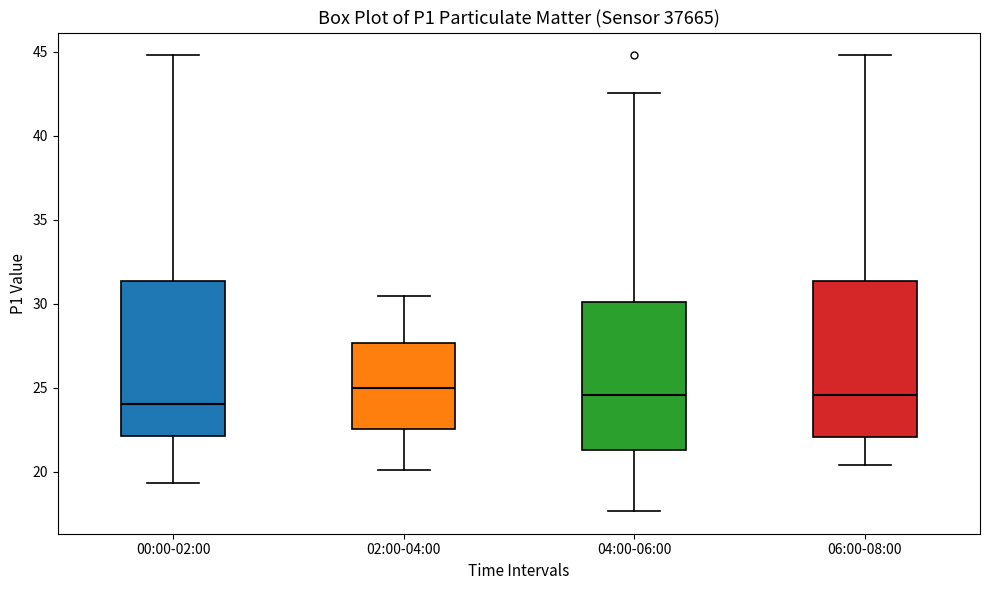

Reading left to right, transcribe this box plot: for each box, give where its median line is, the range the box spans, and where its two whiskers end, as read against the y-axis. The values are not printed on the chart, so give them approximately, as read against the axis.

00:00-02:00: median 24.0, box 22.0 to 31.5, whiskers 19.5 to 45.0
02:00-04:00: median 25.0, box 22.5 to 27.5, whiskers 20.0 to 30.5
04:00-06:00: median 24.5, box 21.5 to 30.0, whiskers 17.5 to 42.5
06:00-08:00: median 24.5, box 22.0 to 31.5, whiskers 20.5 to 45.0